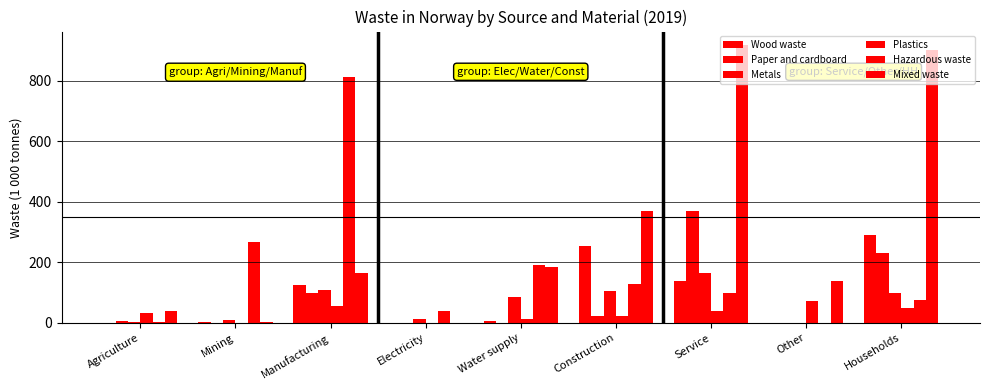

How many categories are shown in the chart?

9